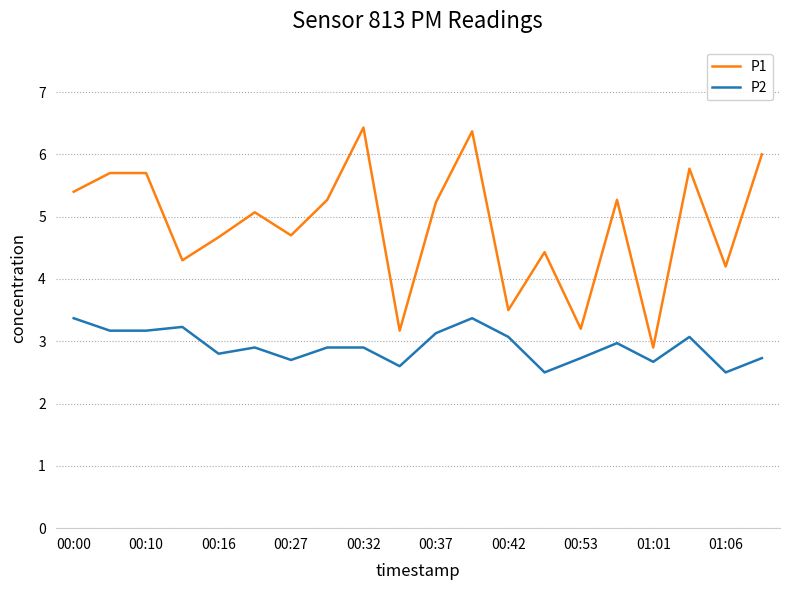

List the series in order of their peak value, highest first.

P1, P2